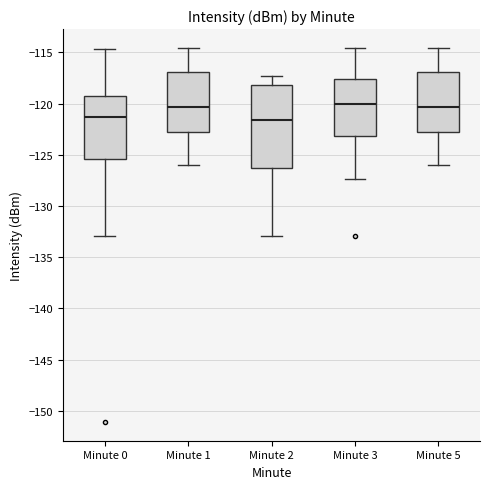

Which box is the tallest, from its lower edge to its upper edge?

Minute 2